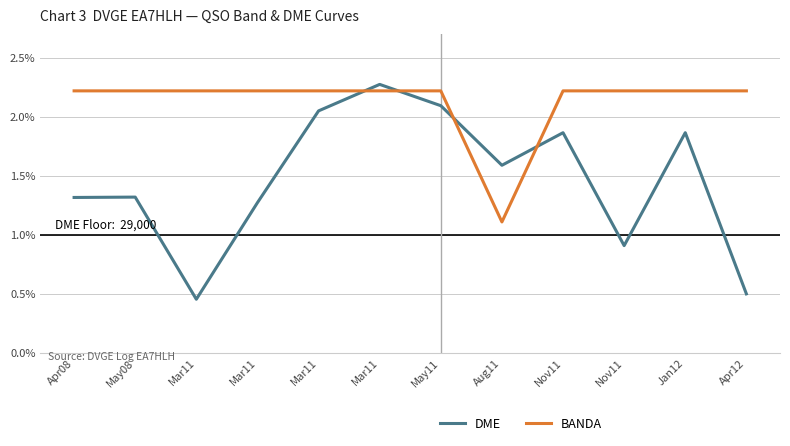

What are all the series names shown in the legend?

DME, BANDA